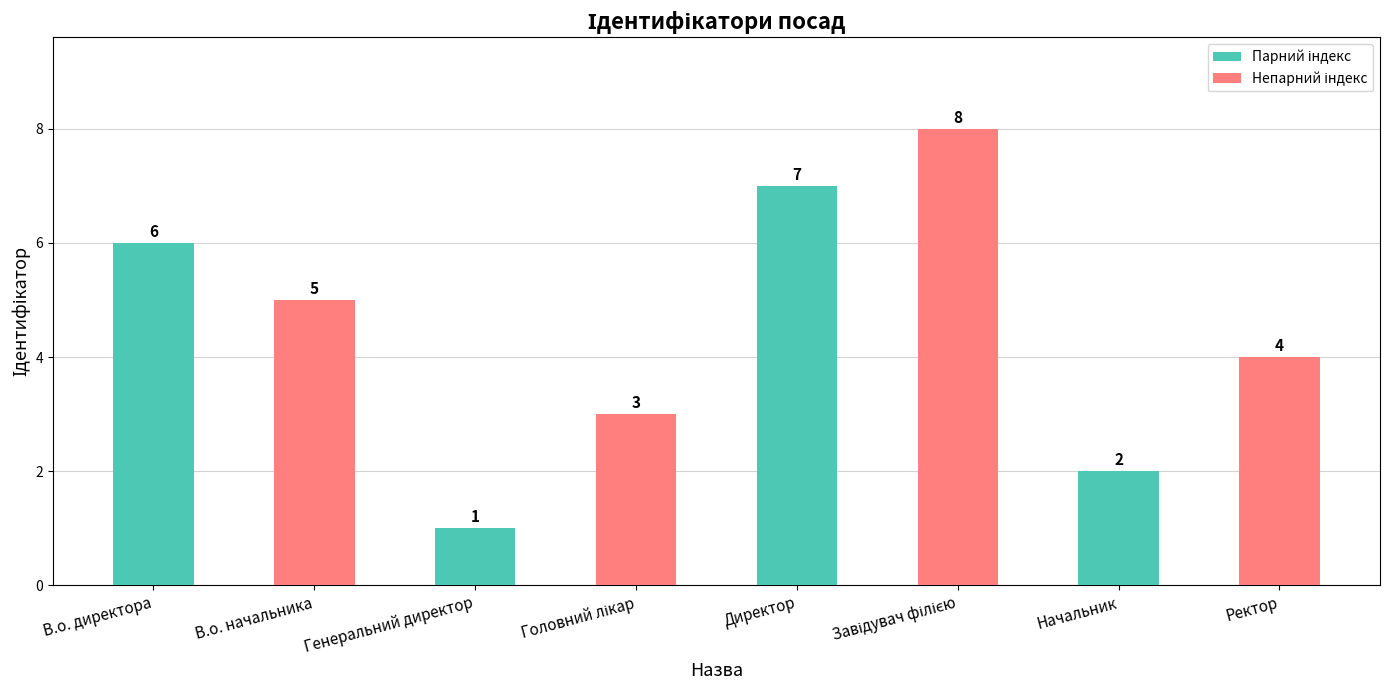

Approximately how many times larger is the value at Начальник compared to В.о. директора?

0.3